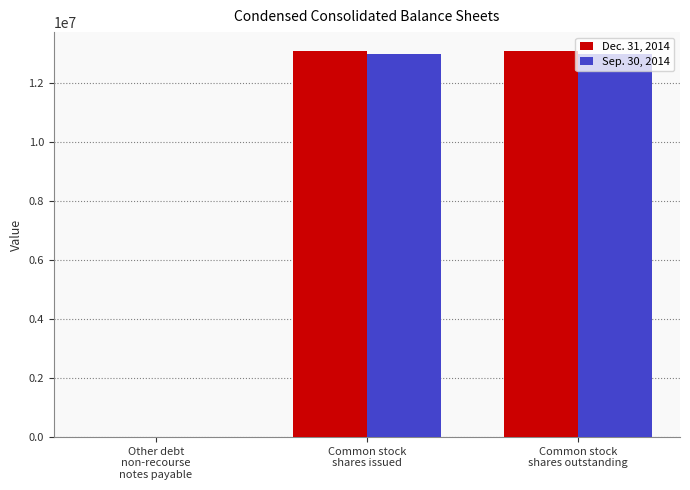

What is the greatest value displayed?

13060839.0